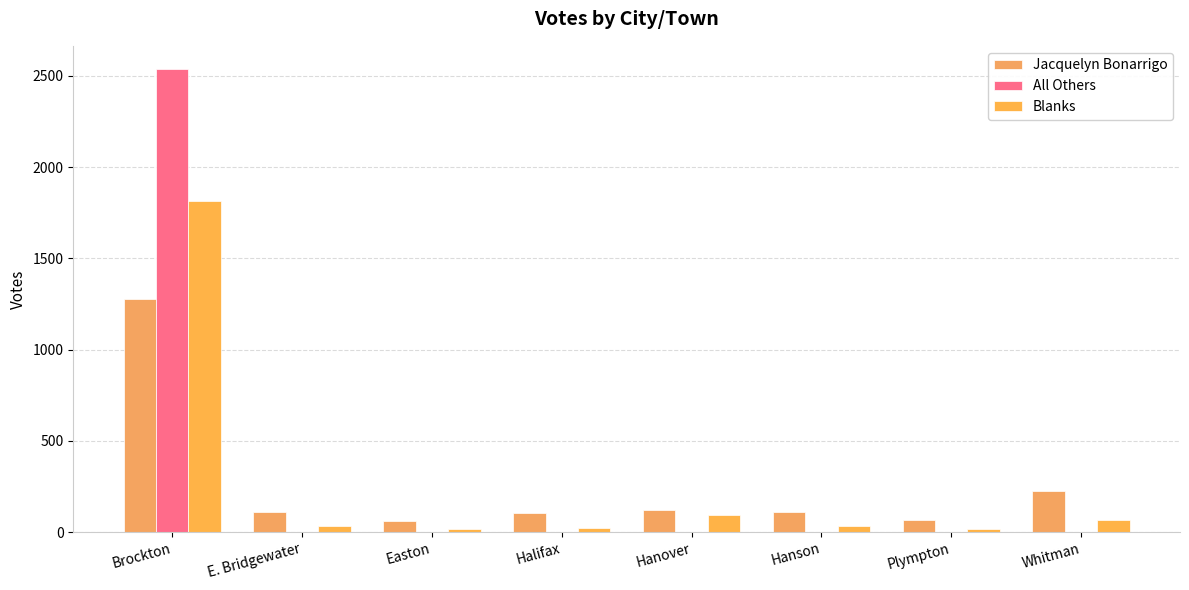

What is the label of the 1st bar from the left?

Brockton